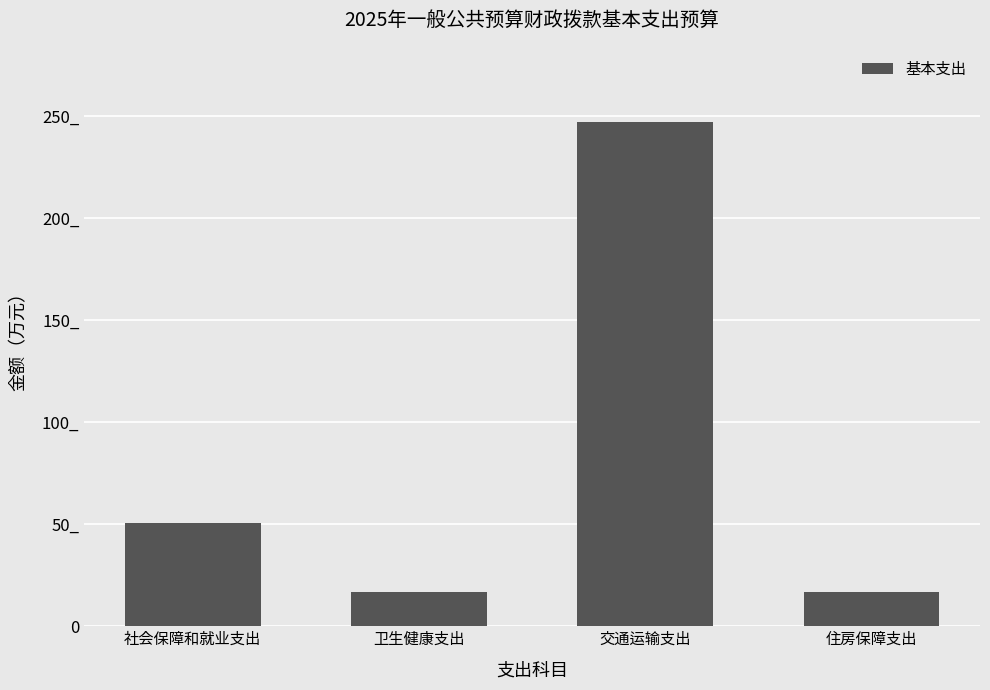

Does the chart contain any negative values?

No